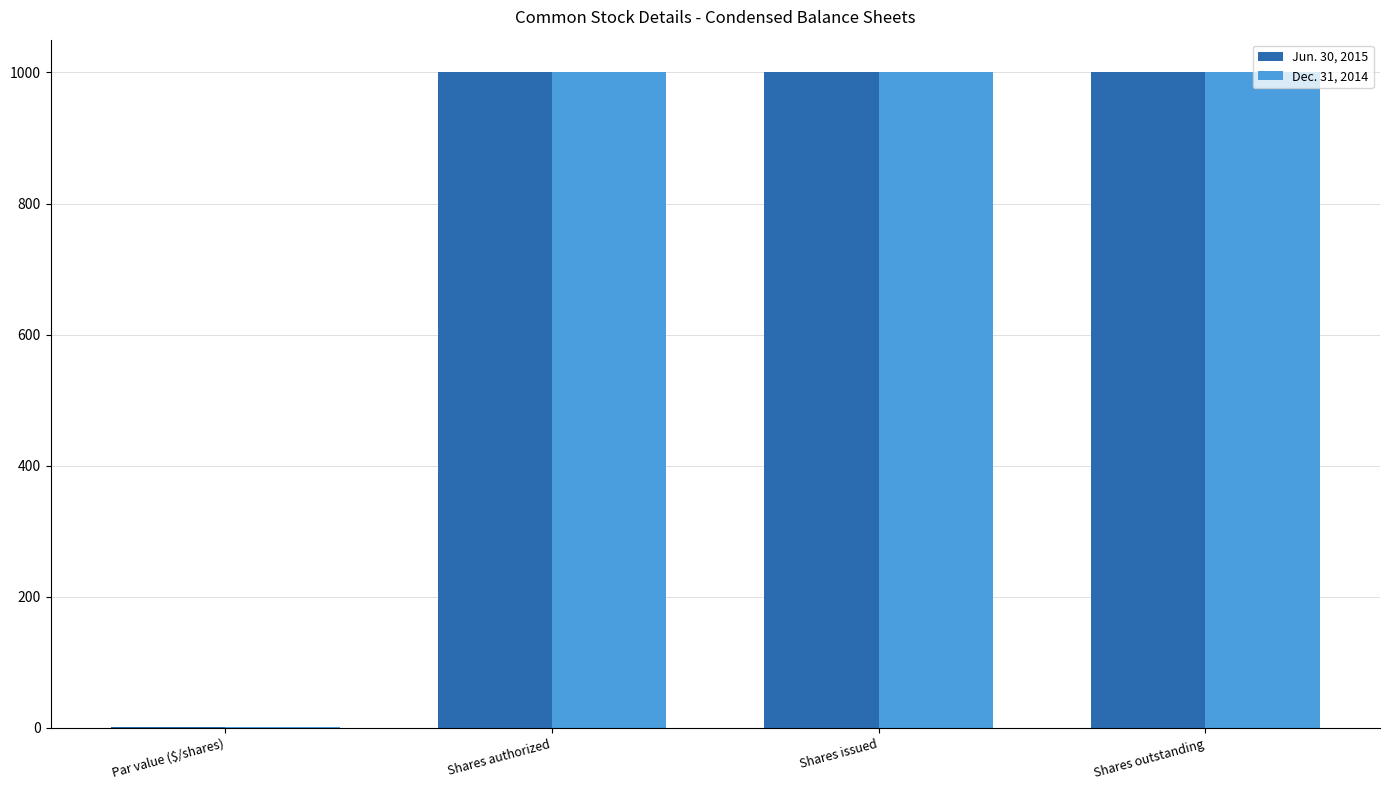

Reading left to right, extract all data points from this chart.

Jun. 30, 2015: 1	1000	1000	1000
Dec. 31, 2014: 1	1000	1000	1000